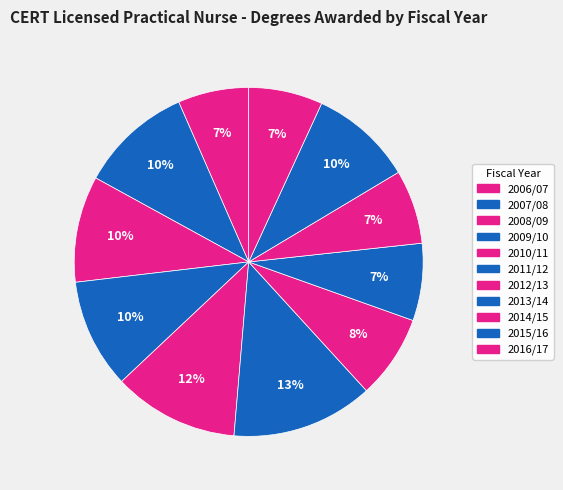

How many slices are in this pie chart?

11